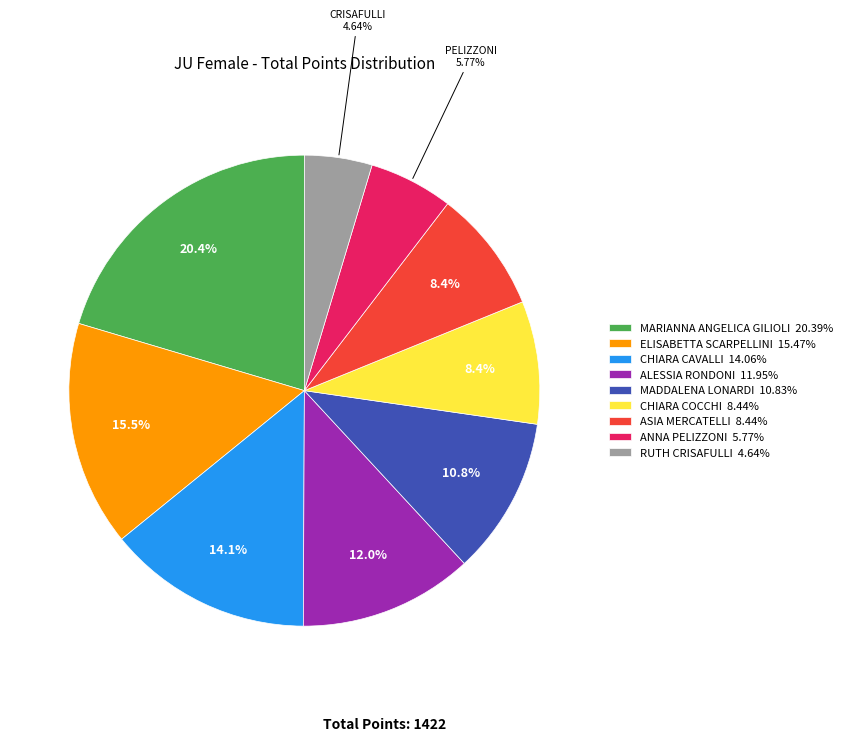

Does ANNA PELIZZONI represent more than half of the total?

No